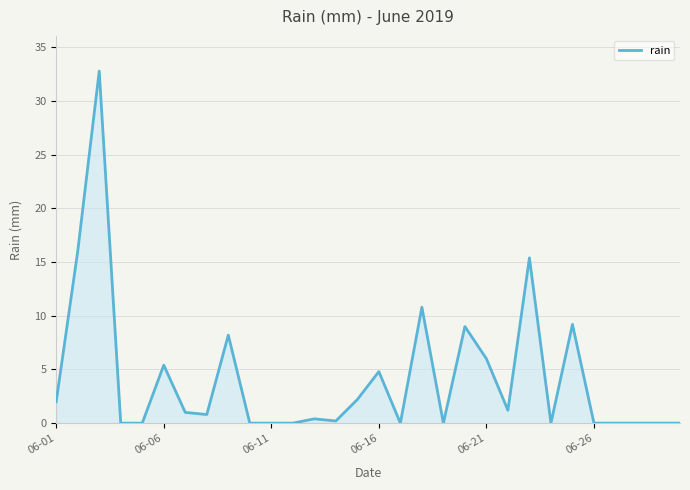

What is the greatest value displayed?

32.8